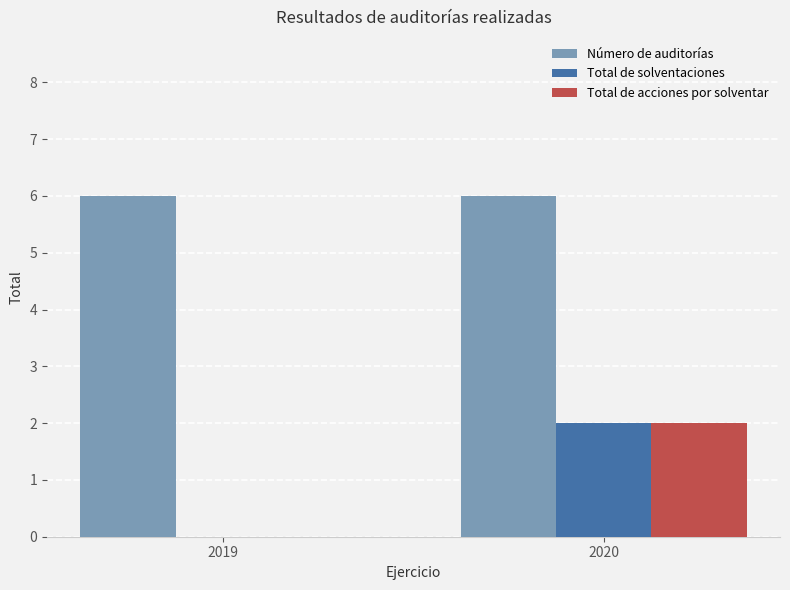

What is the average value of the Total de acciones por solventar series?

1